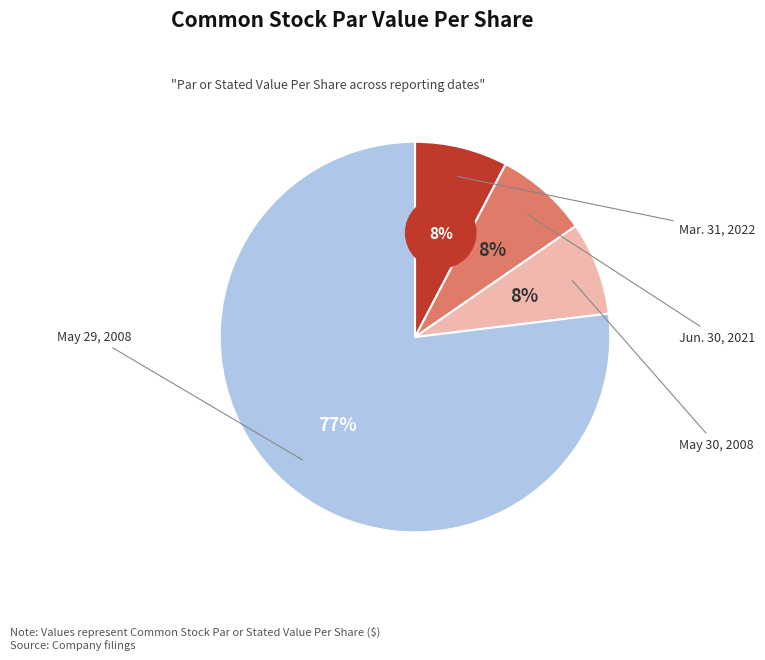

Which slice is the smallest?

Mar. 31, 2022